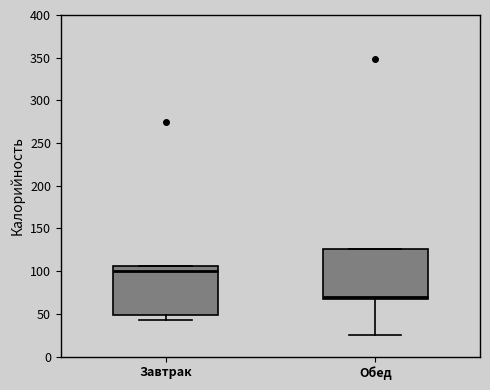

Where is the upper edge of the box for Завтрак on the y-axis? The values are not printed on the chart, so give them approximately, as read against the axis.

105